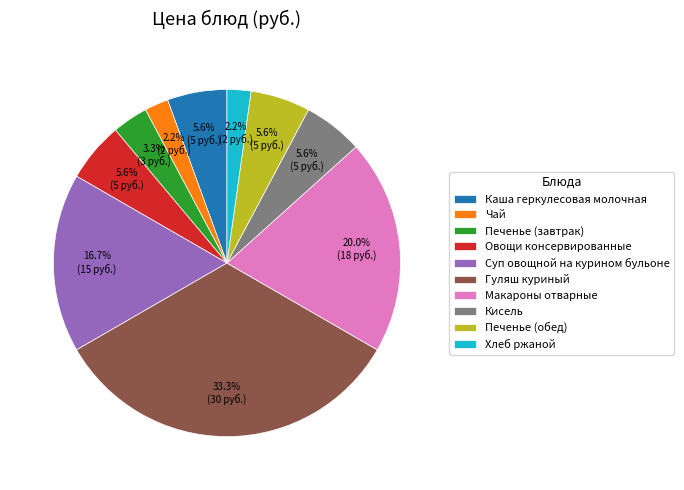

Which category has the biggest portion of the pie?

Гуляш куриный